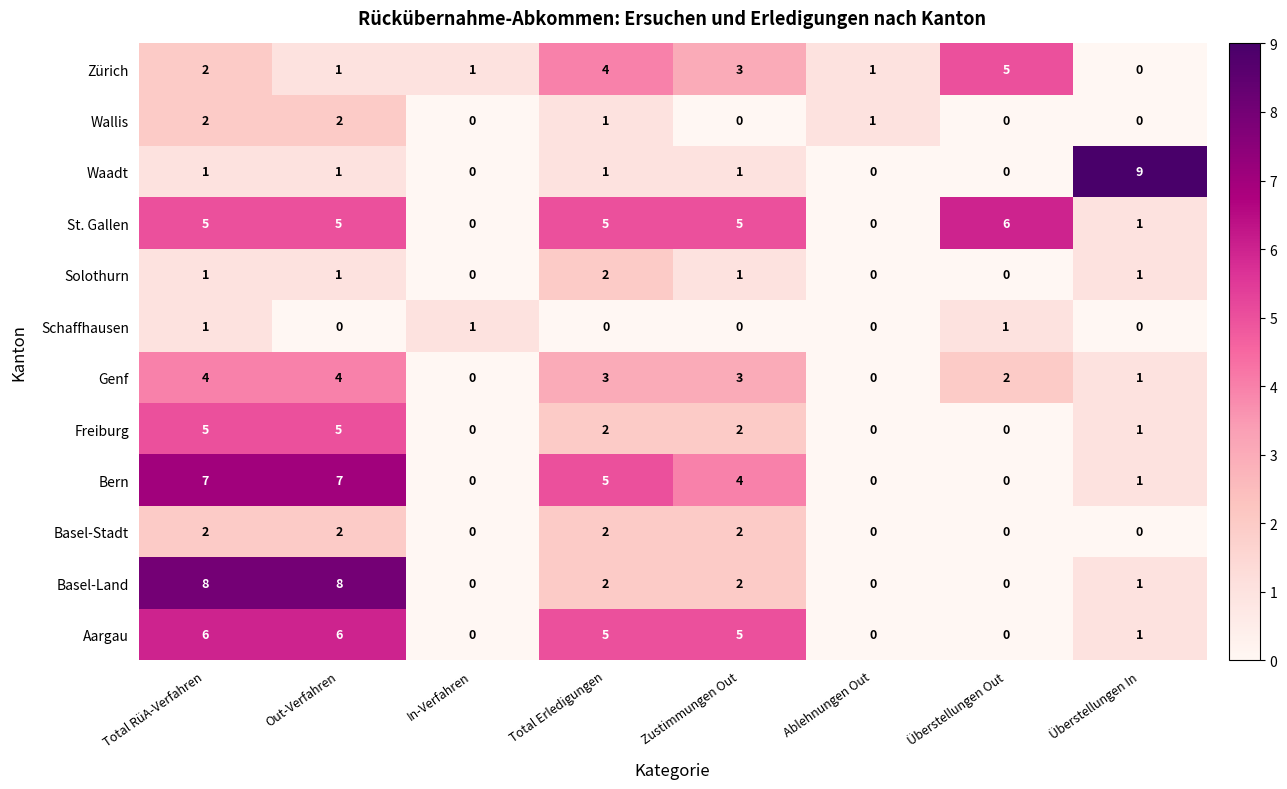

What is the difference between the highest and lowest values at Total RüA-Verfahren?

7